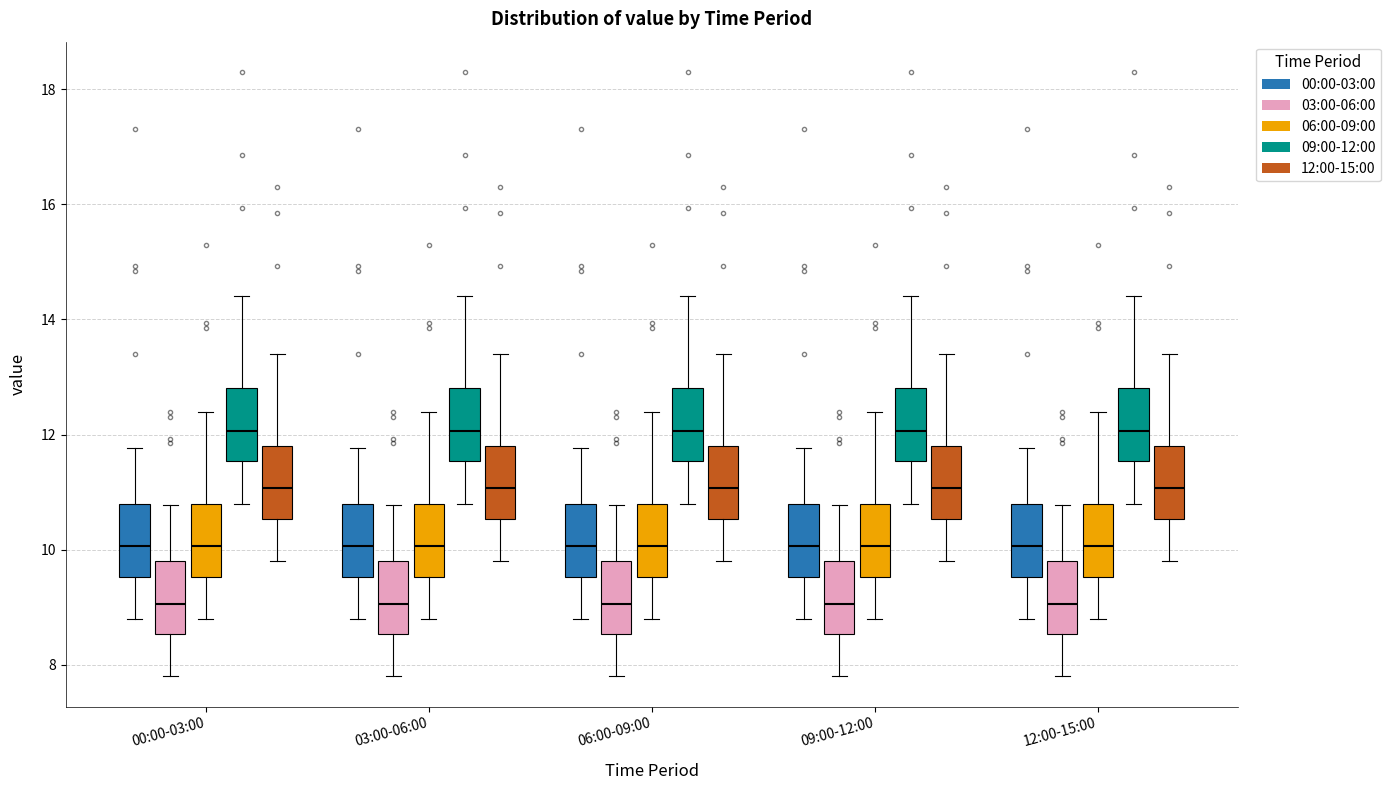

Where does the lower whisker of the box for 03:00-06:00 (06:00-09:00) end on the y-axis? The values are not printed on the chart, so give them approximately, as read against the axis.

8.8